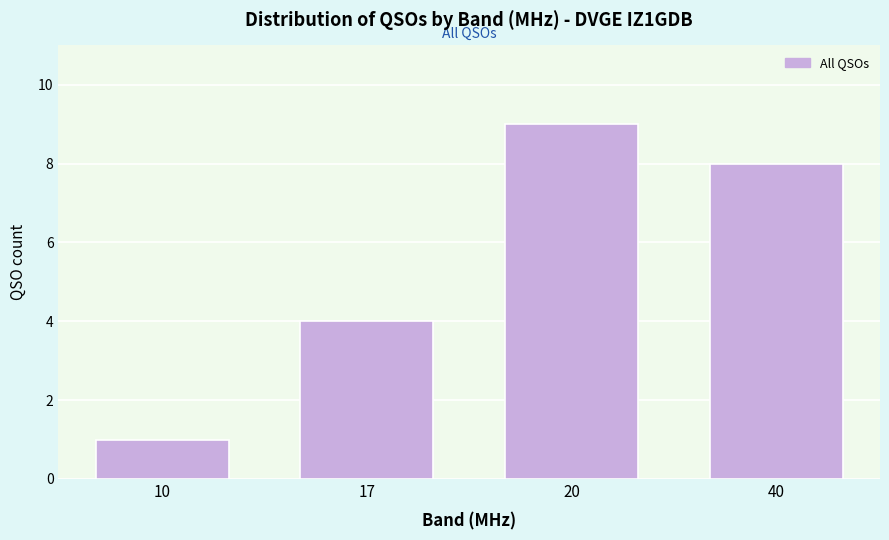

Reading right to left, extract all data points from this chart.

8	9	4	1